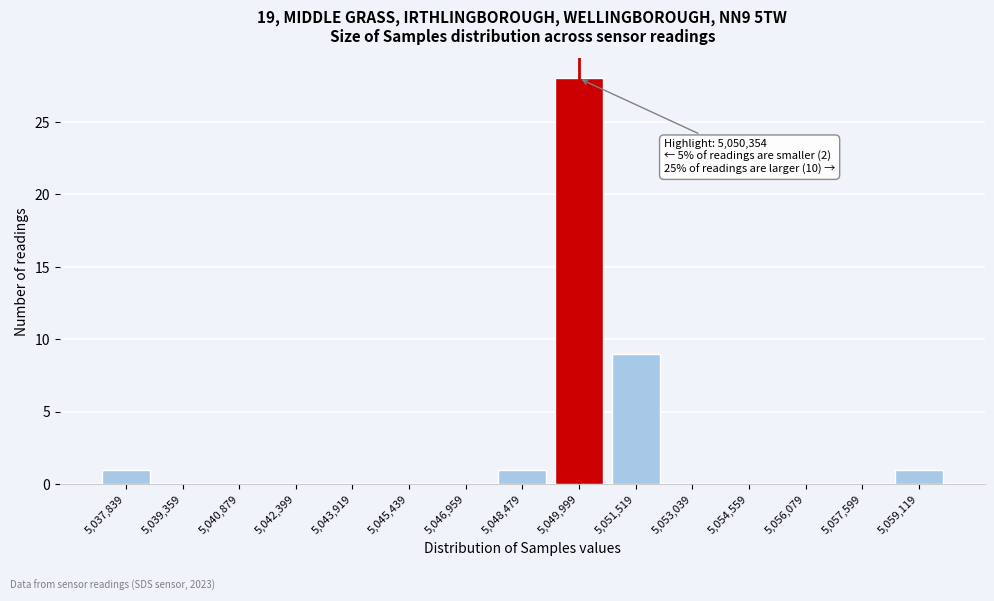

Reading right to left, list all the values displayed in this chart.

5,059,119=1	5,057,599=0	5,056,079=0	5,054,559=0	5,053,039=0	5,051,519=9	5,049,999=28	5,048,479=1	5,046,959=0	5,045,439=0	5,043,919=0	5,042,399=0	5,040,879=0	5,039,359=0	5,037,839=1